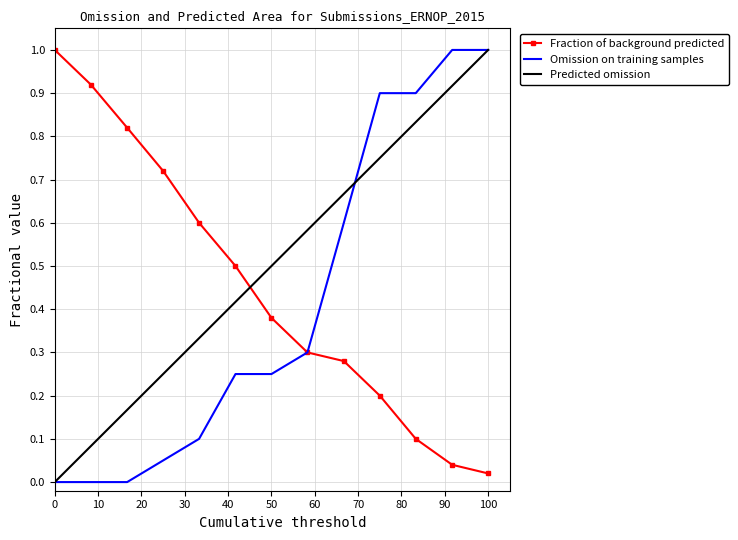

What is the average value of the Predicted omission series?

0.5